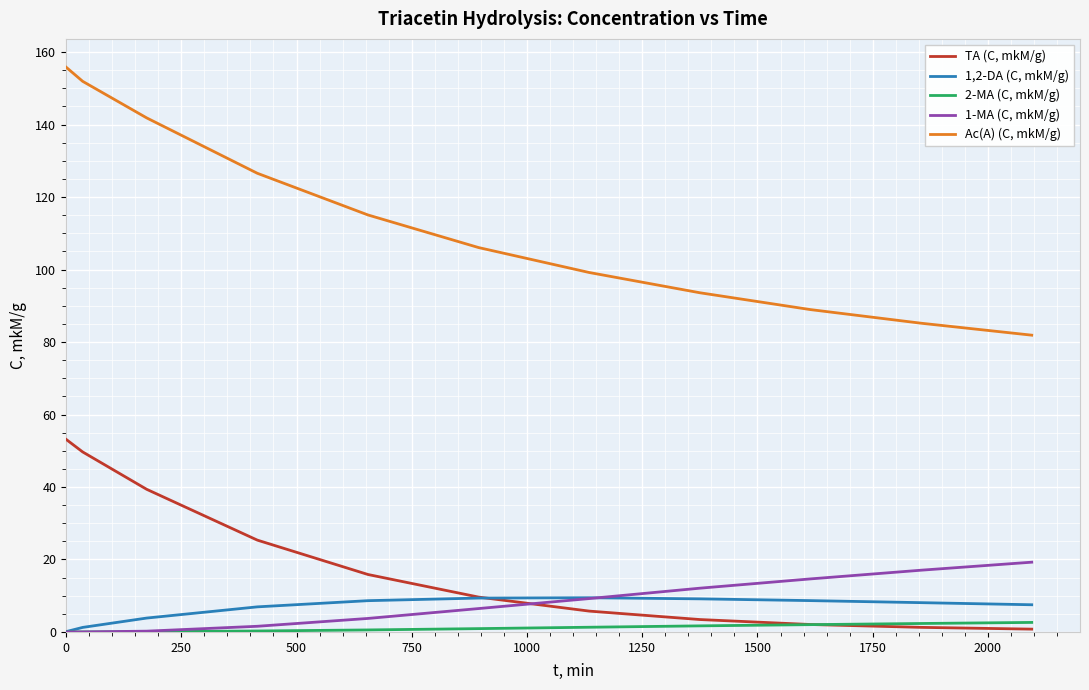

Which series has the largest total across all categories?

Ac(A) (C, mkM/g)